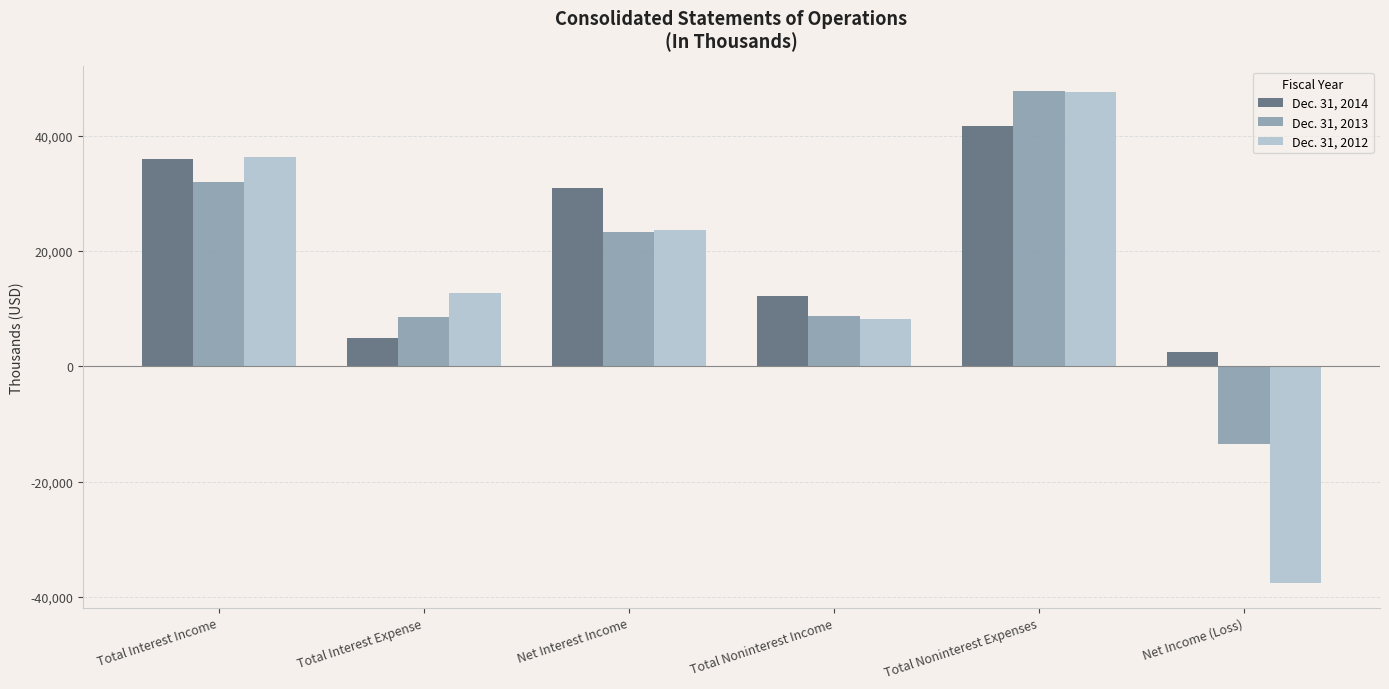

What is the label of the 1st bar from the right?

Net Income (Loss)